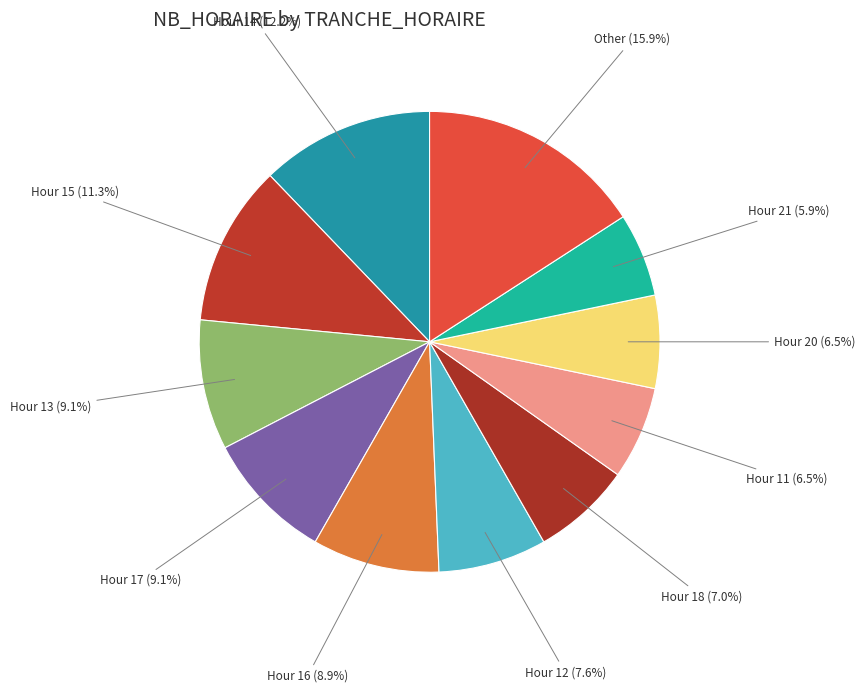

Combined, do Other and Hour 14 account for over 50%?

No